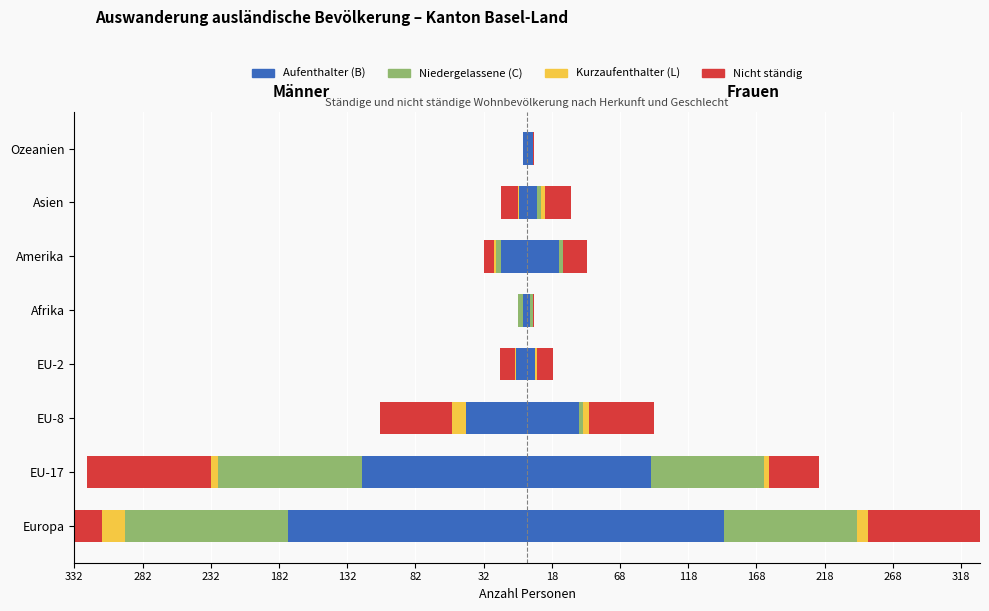

How many values in Kurzaufenthalter (L) are below zero?

6